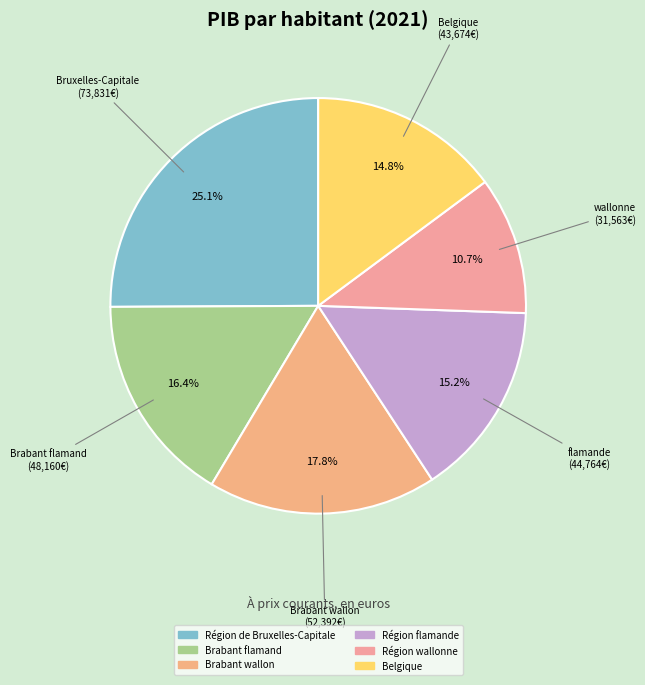

To the nearest percent, what is the combined percentage of Brabant wallon and Région flamande?

33%